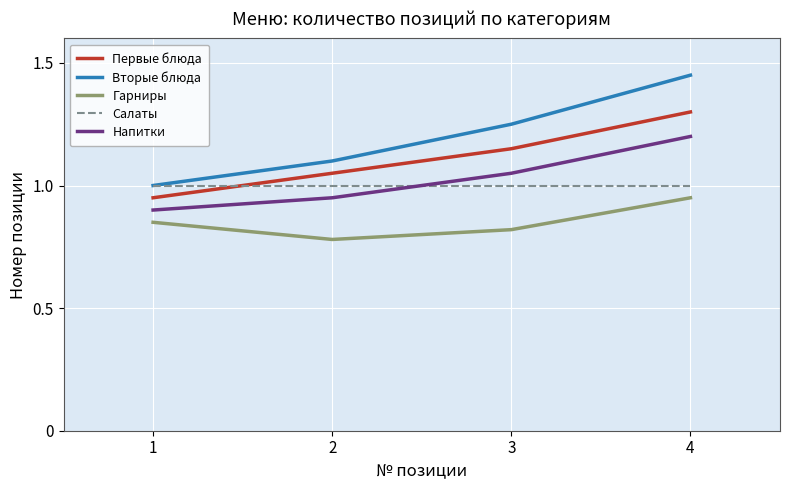

What is the spread (max minus min) of values at 4?

0.5